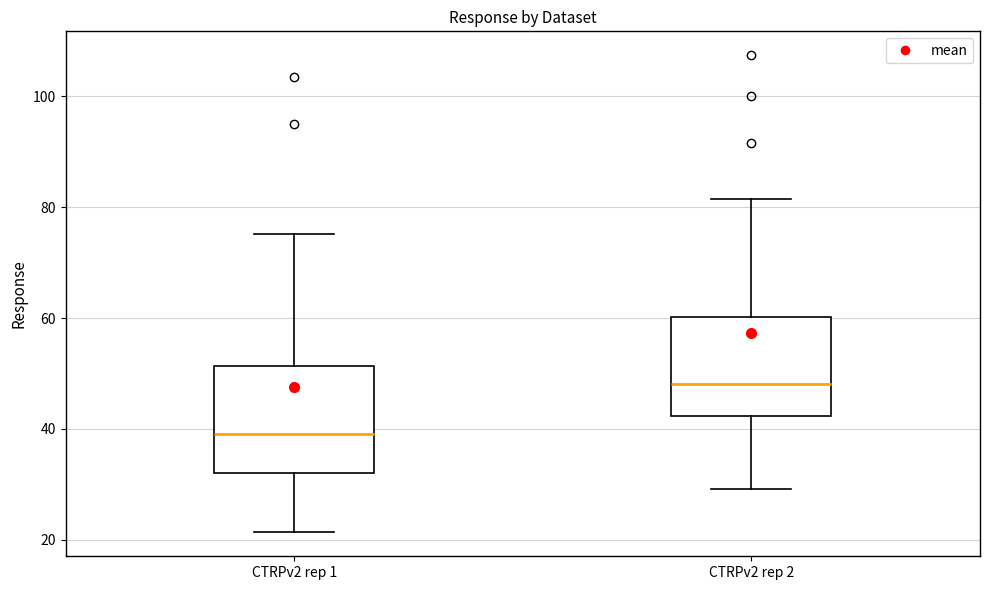

Where does the median line of the box for CTRPv2 rep 2 sit on the y-axis? The values are not printed on the chart, so give them approximately, as read against the axis.

48